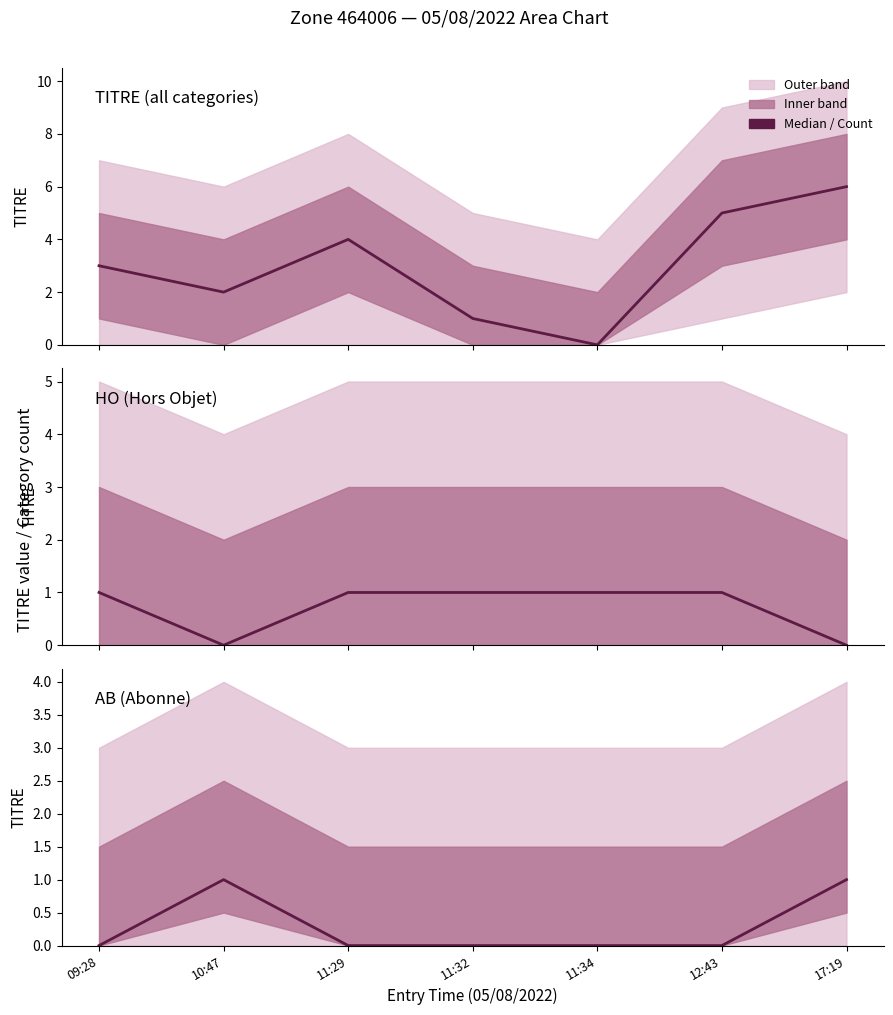

Between 10:47 and 17:19, which series saw the biggest shift?

TITRE median